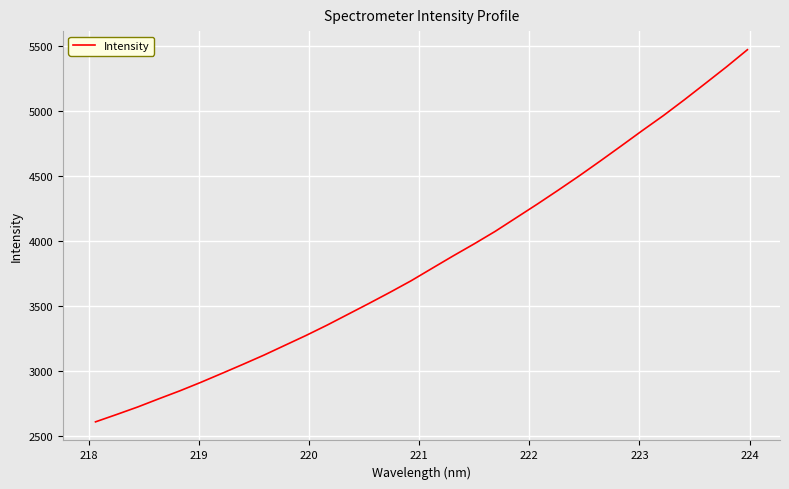

What is the minimum value shown in the chart?

2610.9